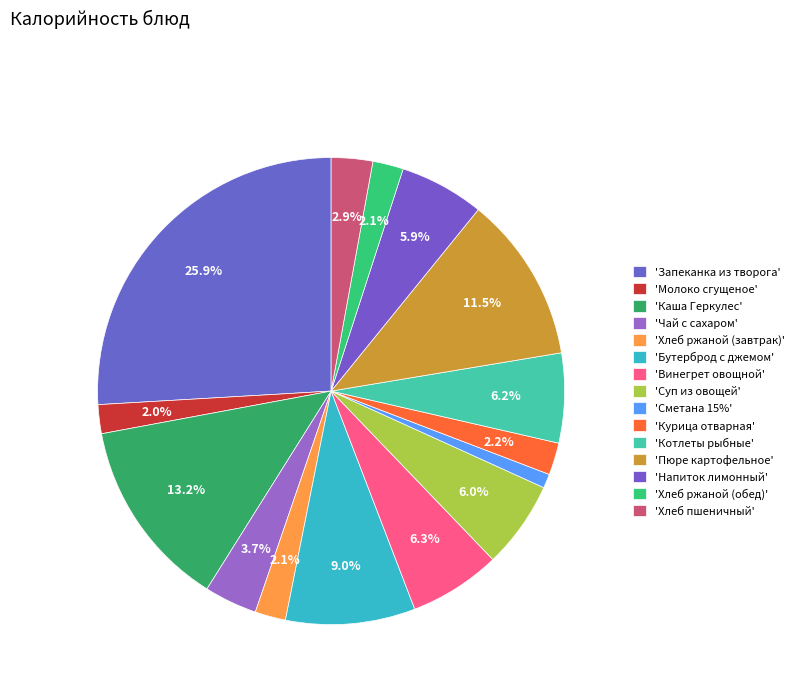

Count the number of slices in the pie.

15